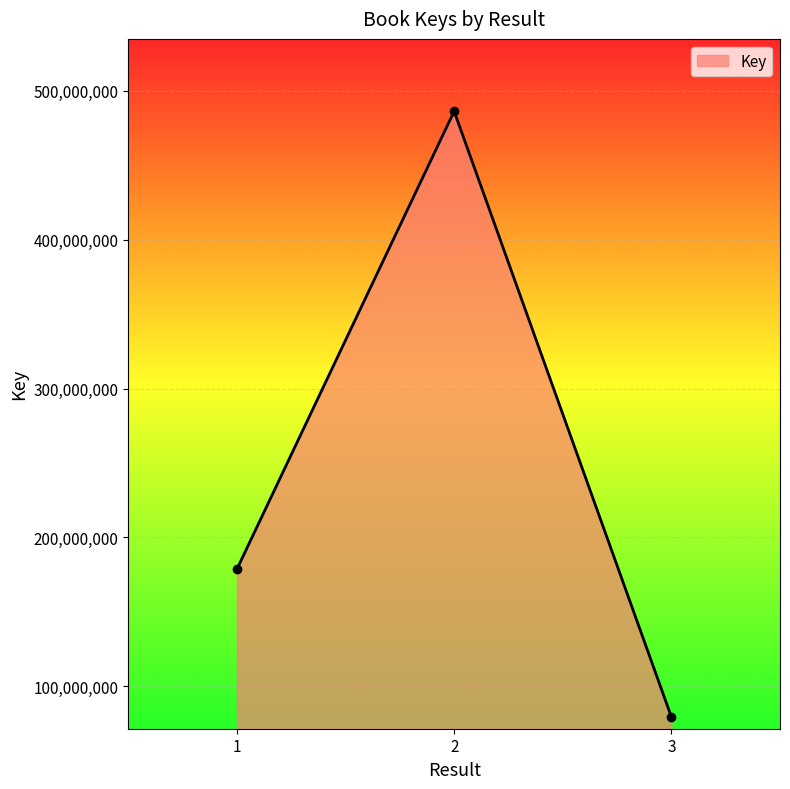

Reading right to left, extract all data points from this chart.

79393473	486301329	178615007